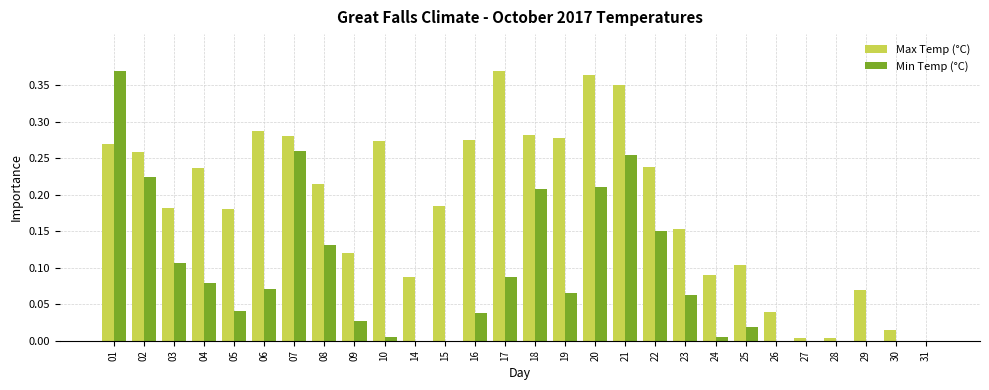

Is the value of Max Temp (°C) at 17 greater than the value of Min Temp (°C) at 29?

Yes